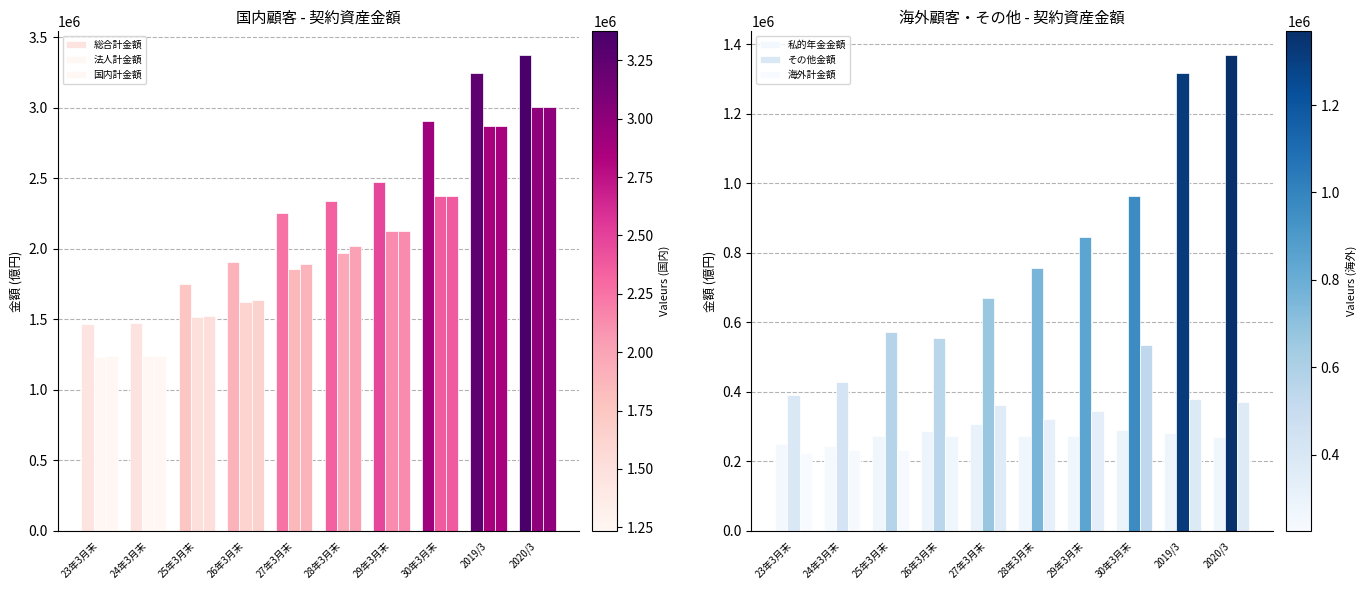

Which has a higher value, 2020/3 or 26年3月末?

2020/3